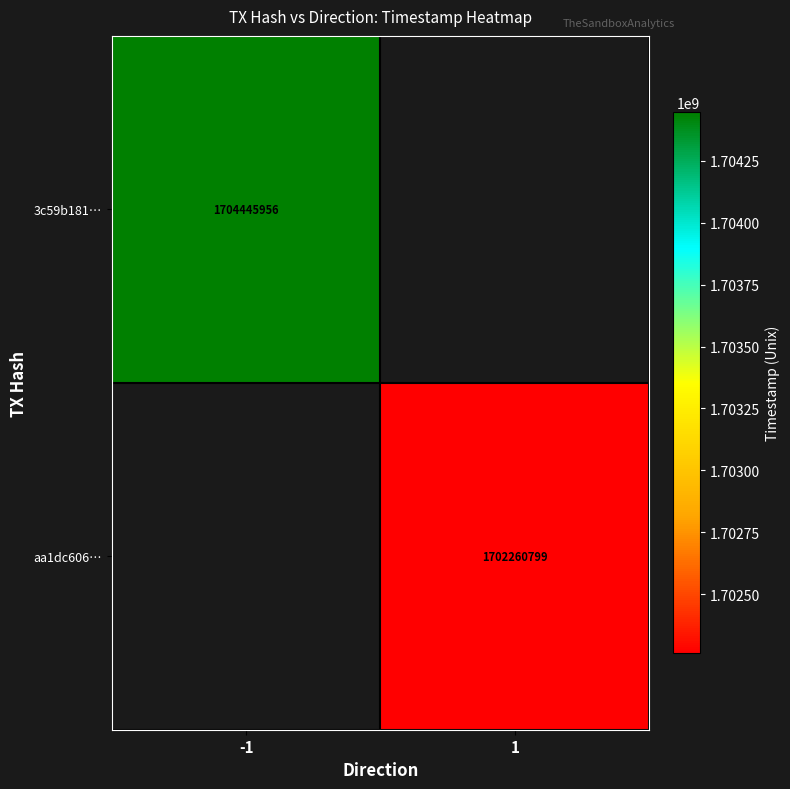

True or false: 3c59b181… has a value of 1704445956 at -1.

True